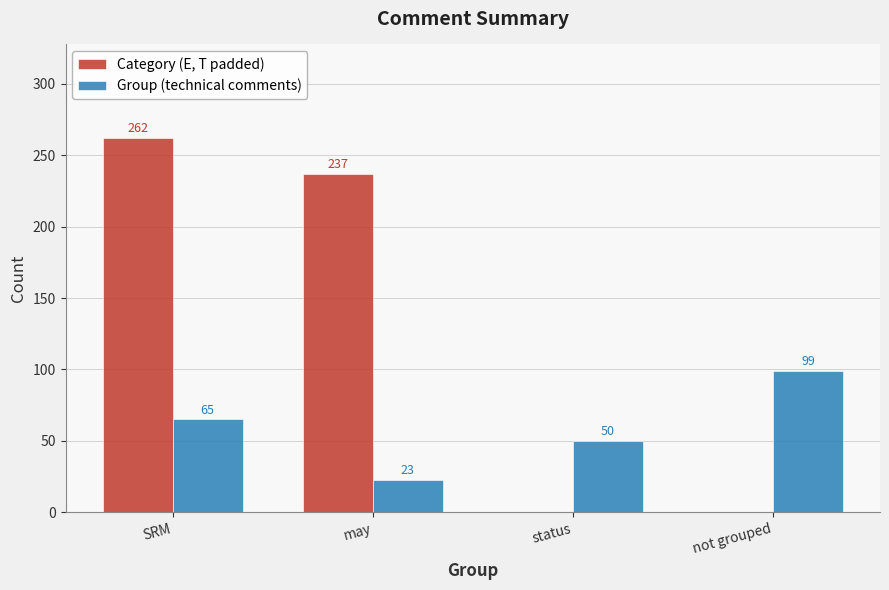

Which series has the largest total across all categories?

Category (E, T padded)